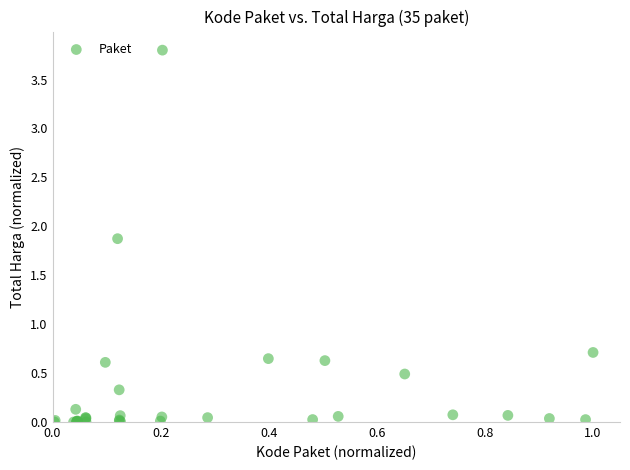

What Y value in the scatter plot is closest to 1?

0.7